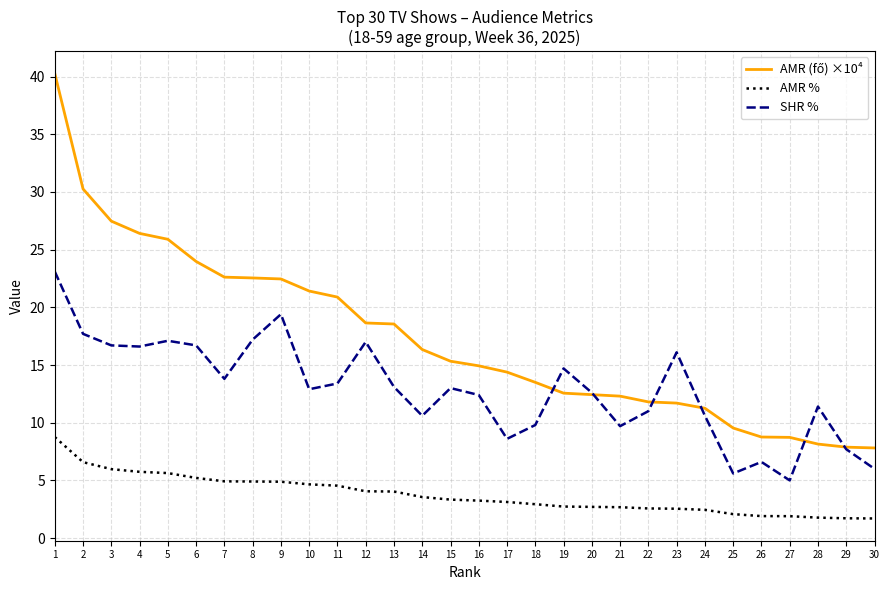

At which category is the sum across all series the highest?

1